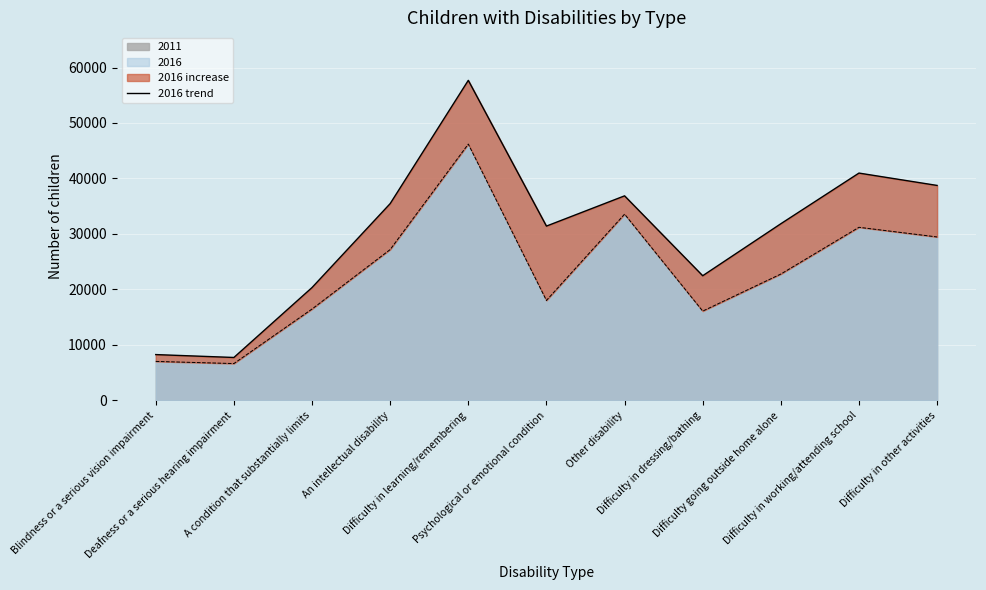

What is the difference between the second highest and second lowest values?

32710